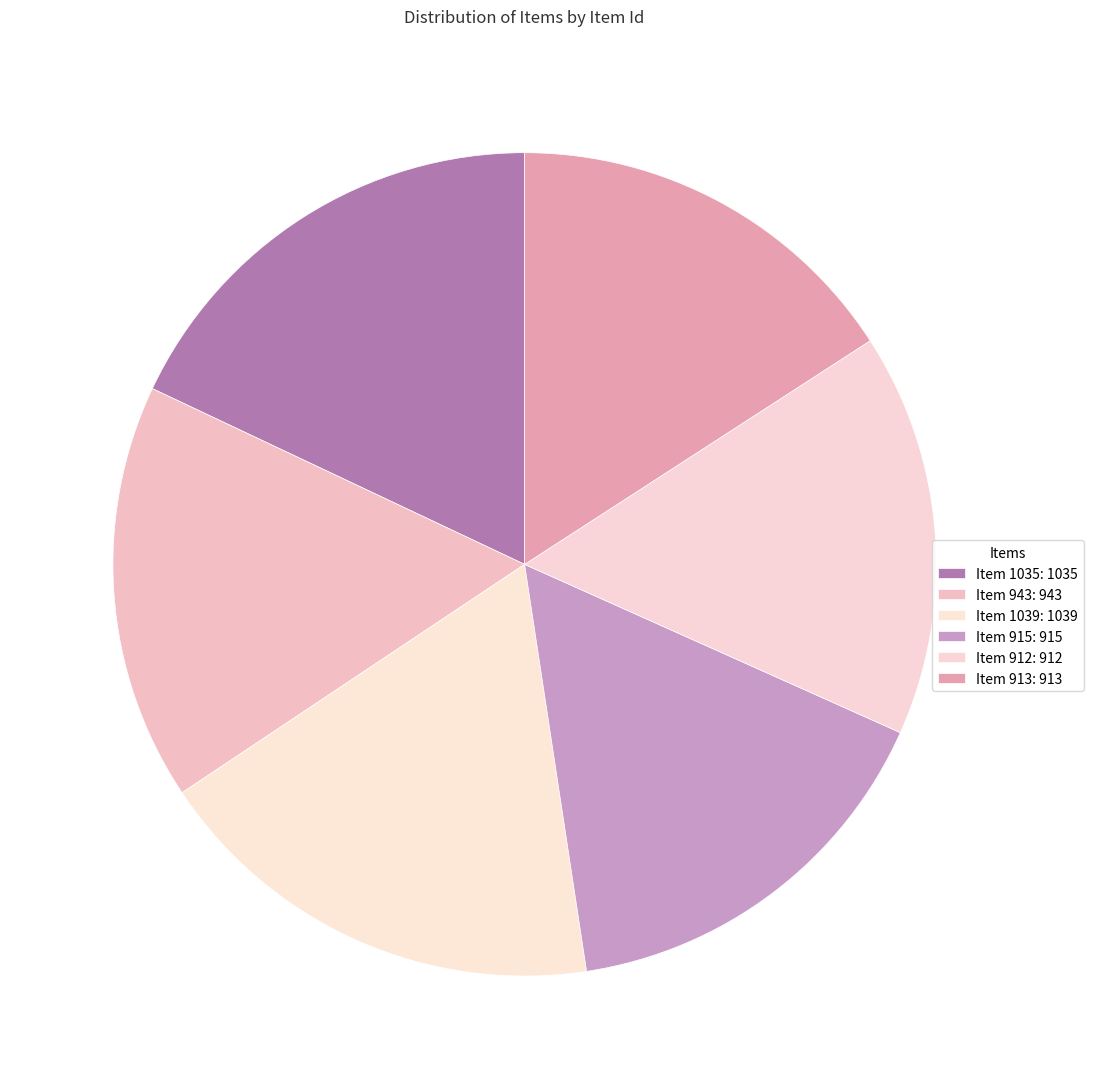

Count the number of slices in the pie.

6